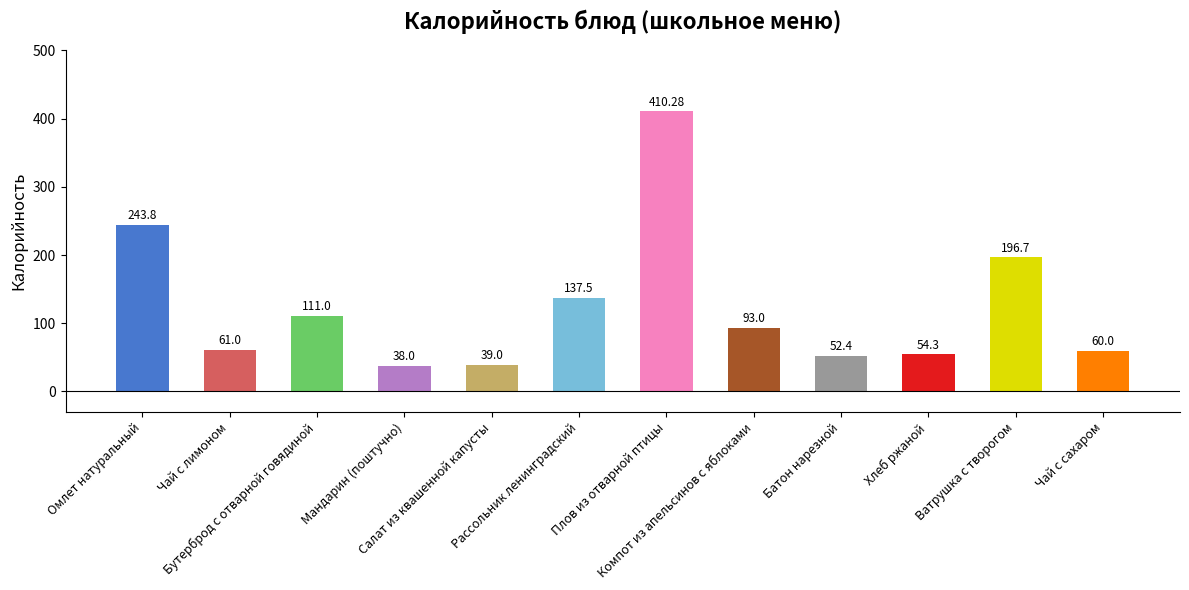

Reading left to right, list all the values displayed in this chart.

243.8	61.0	111.0	38.0	39.0	137.5	410.3	93.0	52.4	54.3	196.7	60.0